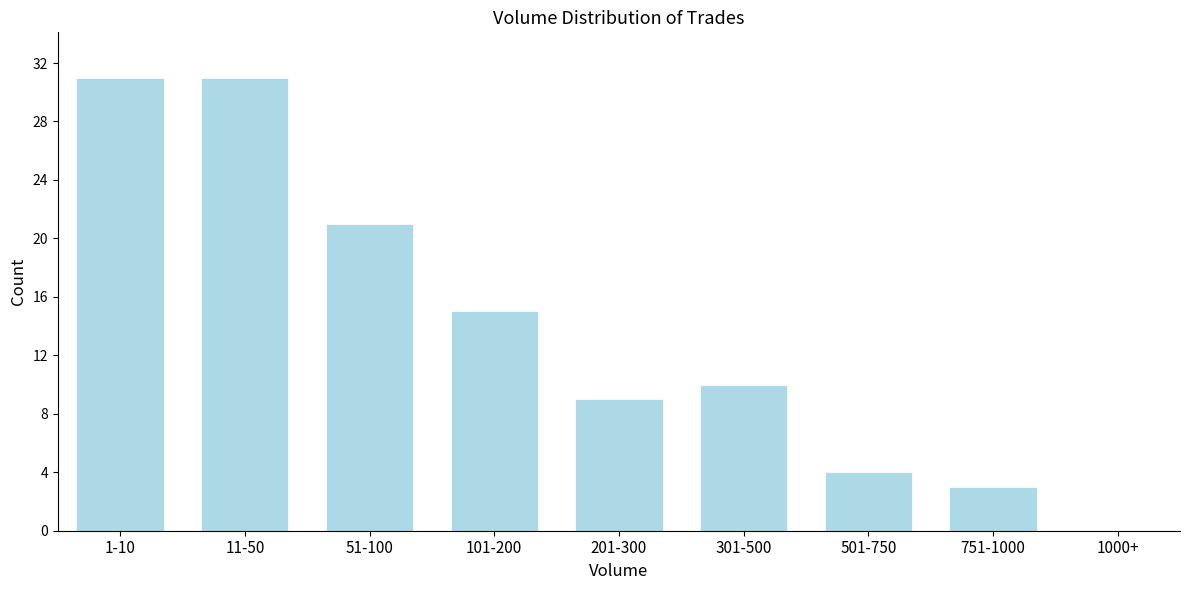

Reading left to right, extract all data points from this chart.

1-10=31	11-50=31	51-100=21	101-200=15	201-300=9	301-500=10	501-750=4	751-1000=3	1000+=0